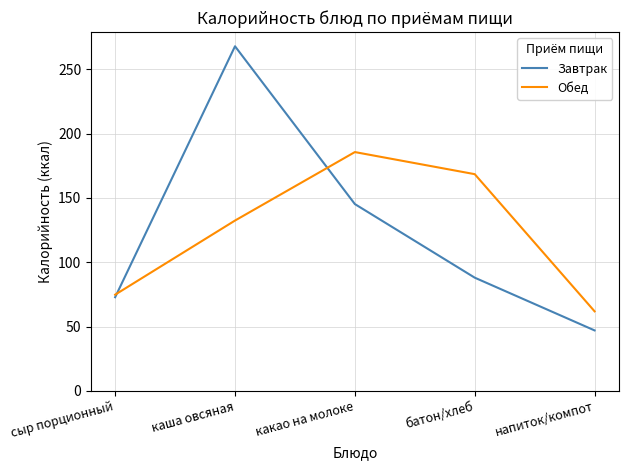

Rank the series at батон/хлеб from lowest to highest value.

Завтрак, Обед